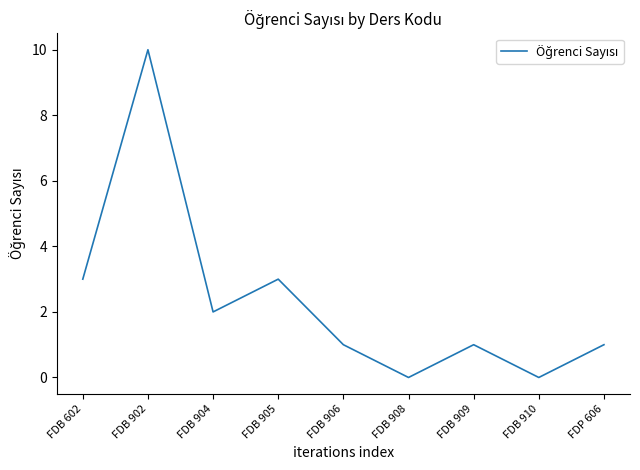

Between FDB 909 and FDB 602, which is larger?

FDB 602